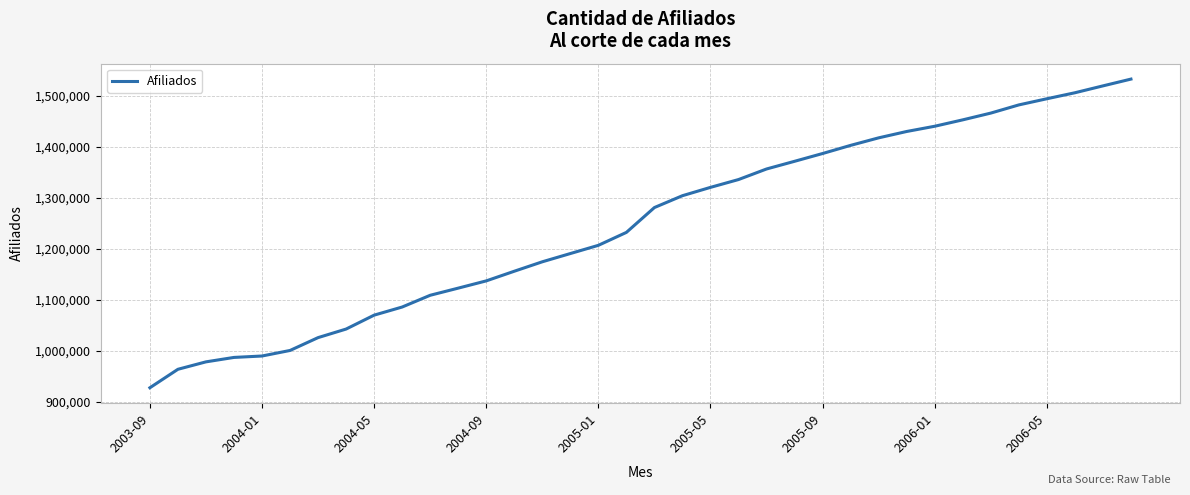

What is the difference between the maximum and minimum values?

605135